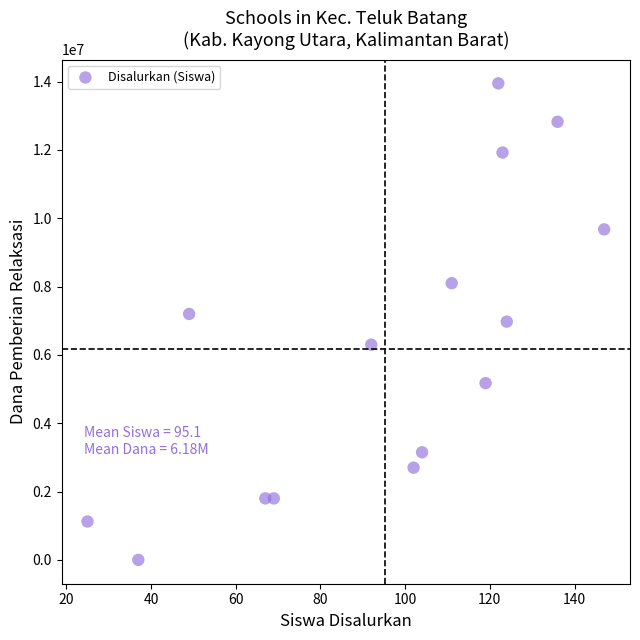

What is the range of X values (max minus min)?

122